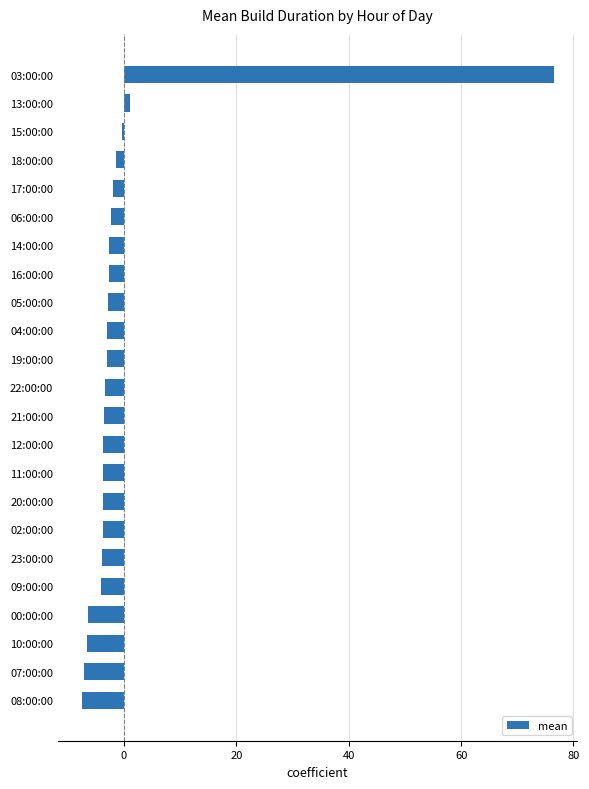

The value at 00:00:00 is -2.2. True or false?

False